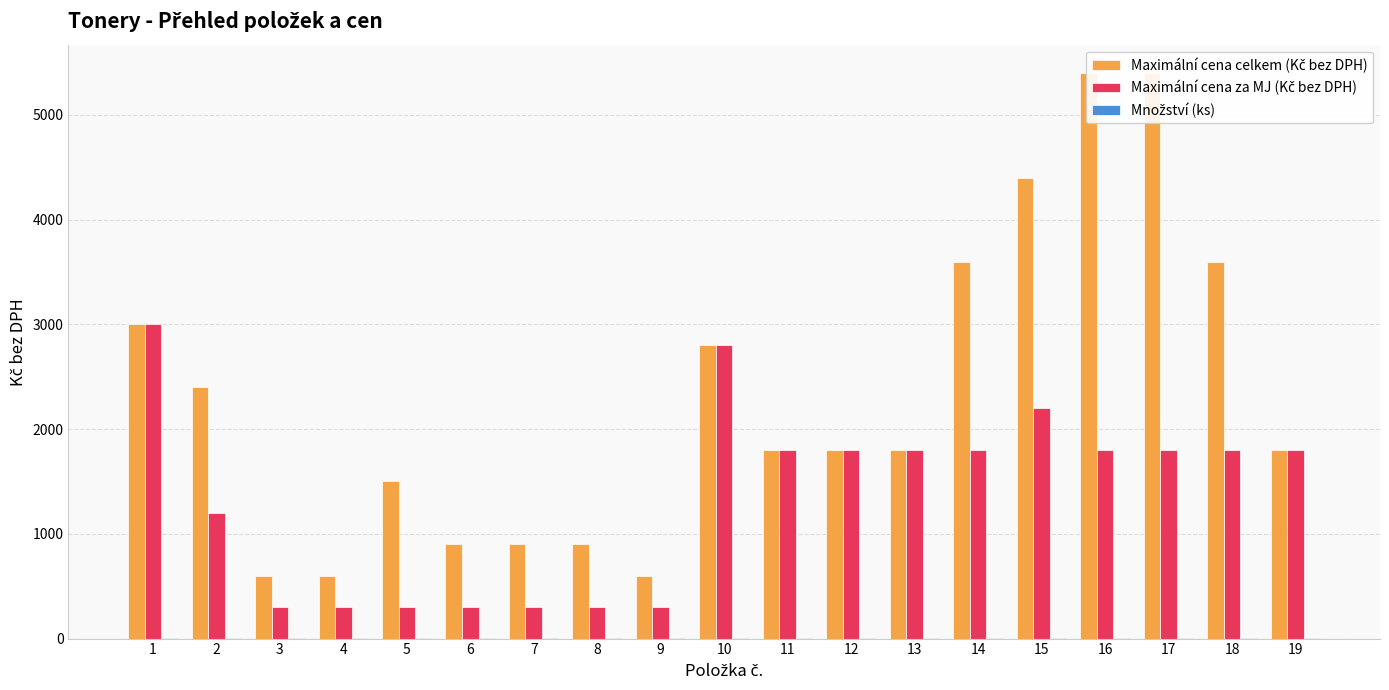

What is the difference between the Maximální cena za MJ (Kč bez DPH) values at 11 and 15?

400